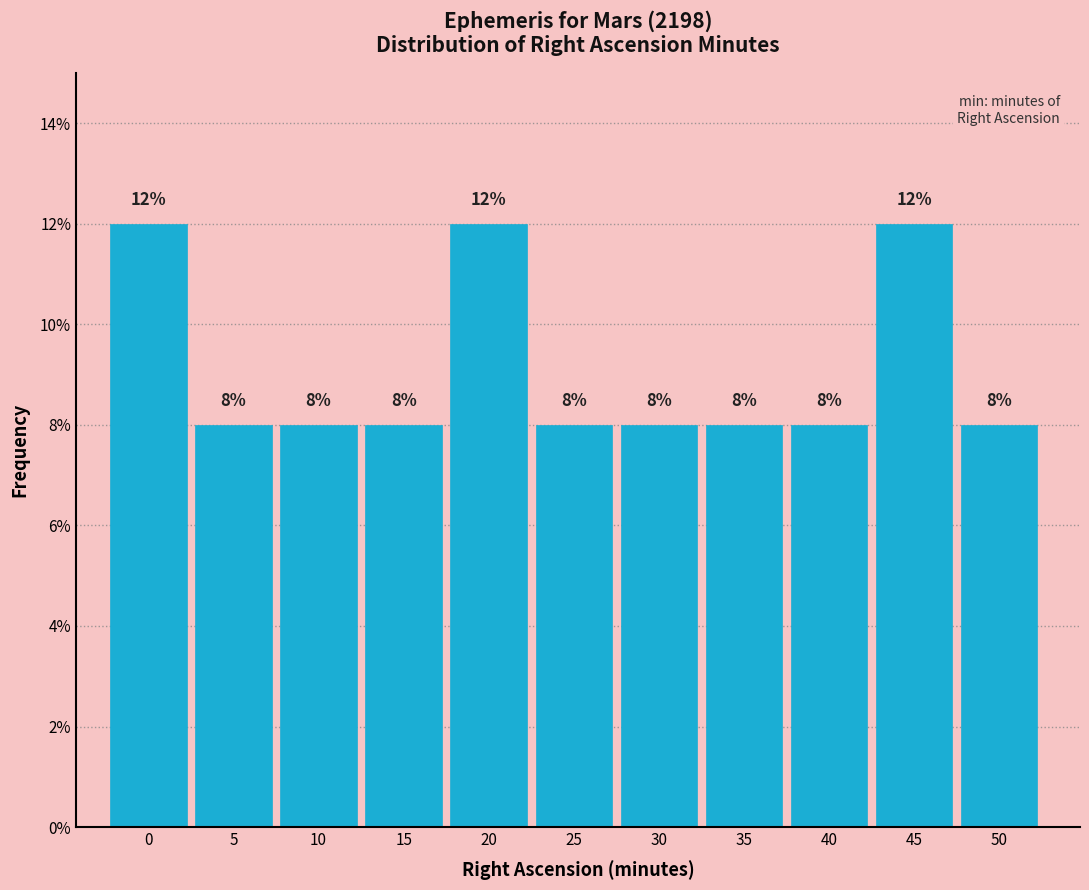

Reading left to right, extract all data points from this chart.

12	8	8	8	12	8	8	8	8	12	8